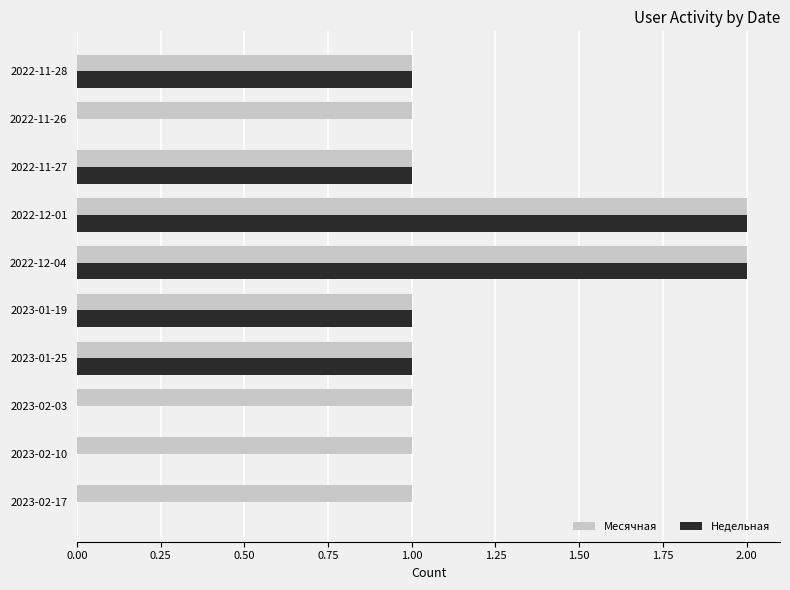

What is the sum of all Недельная values?

8